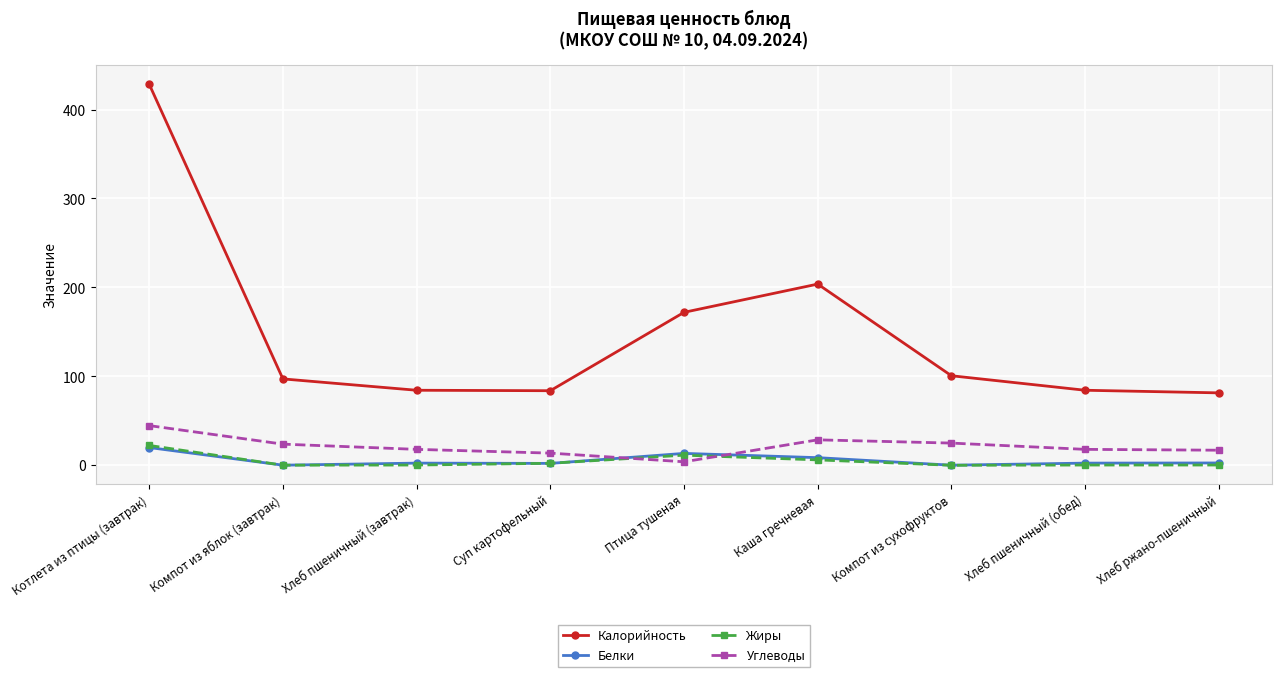

What is the label of the 9th point from the right?

Котлета из птицы (завтрак)